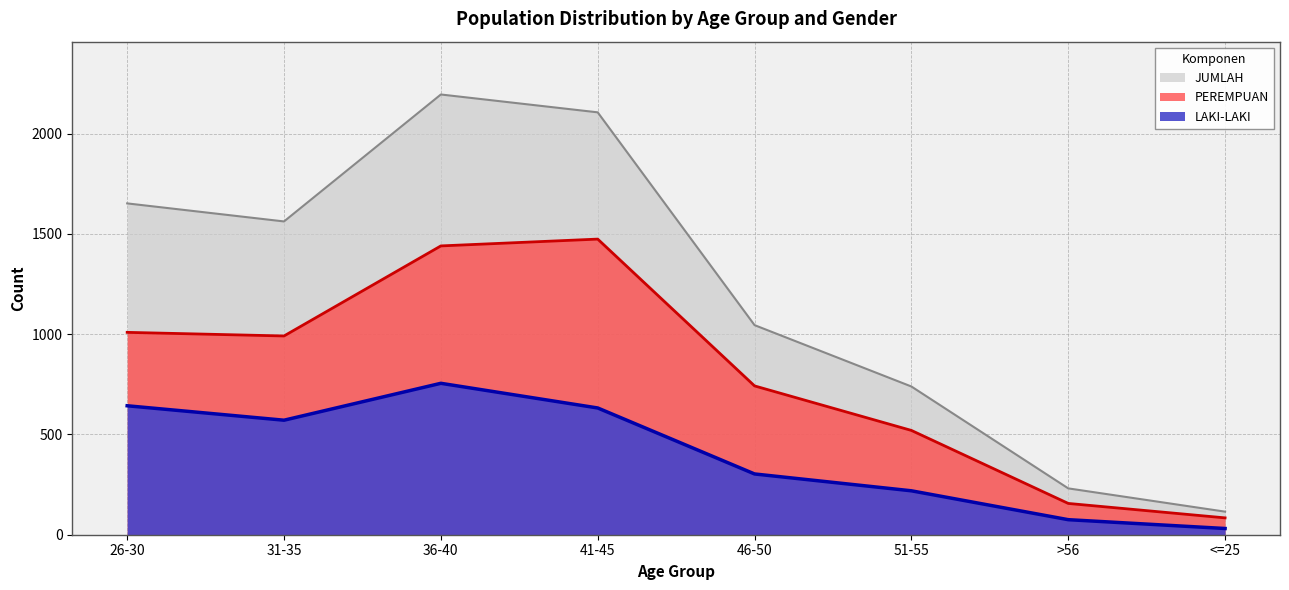

At which category does LAKI-LAKI reach its first local valley?

31-35